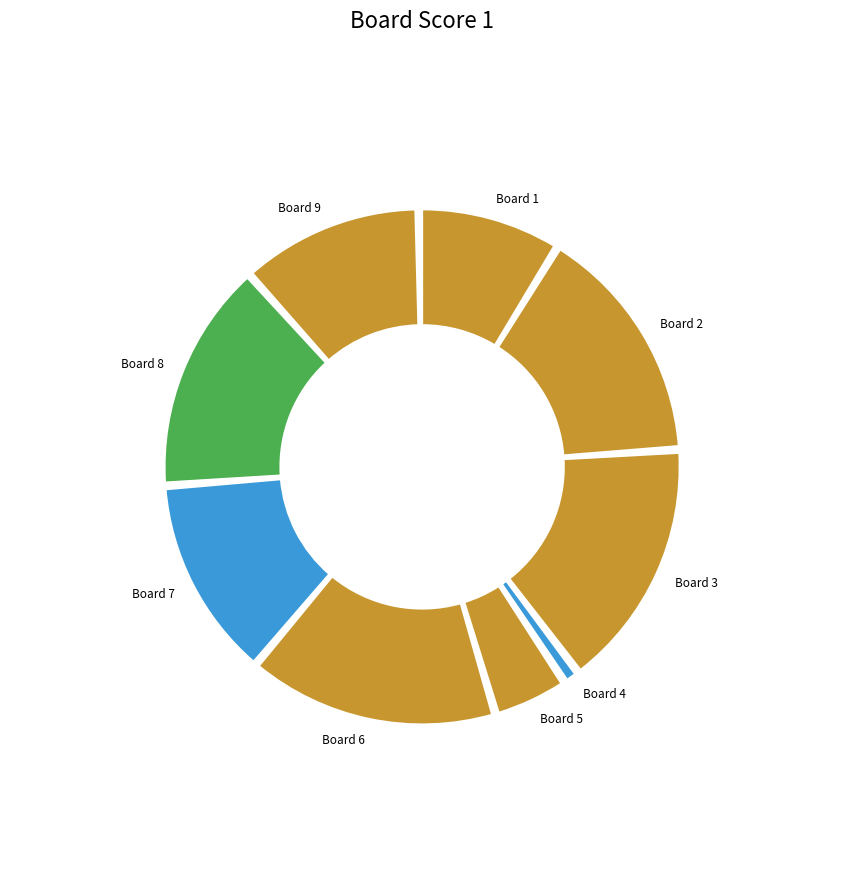

To the nearest percent, what is the difference between the 5 and 4 slice percentages?

4%